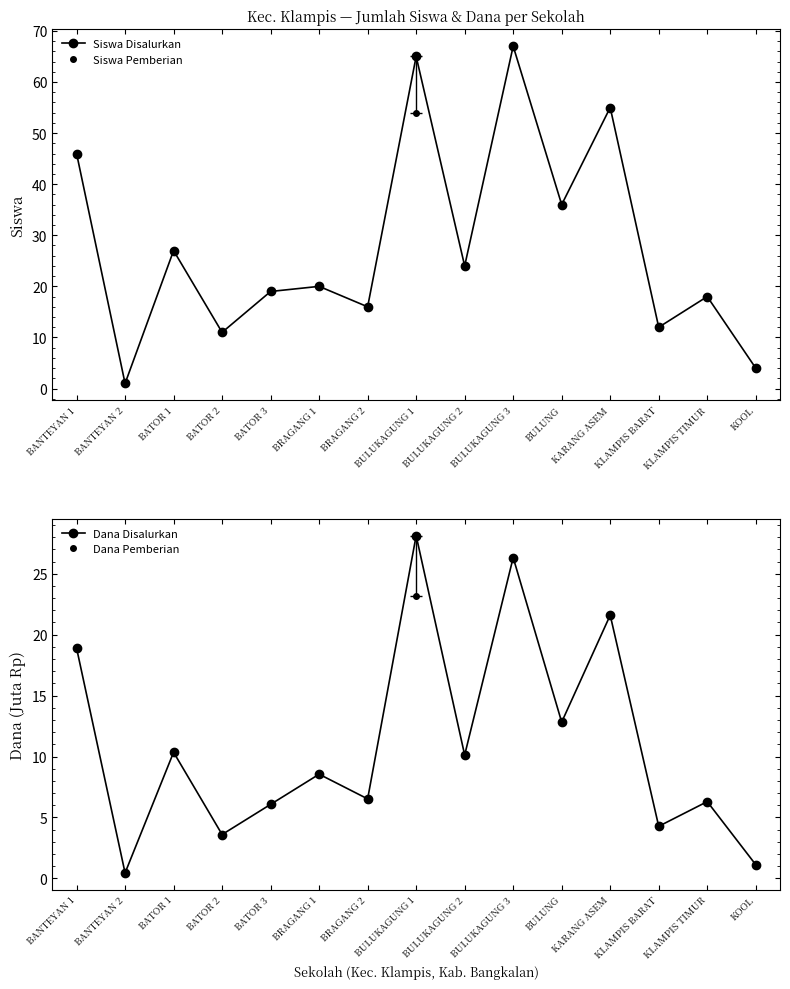

What is the difference between the maximum and second lowest values in the Siswa Disalurkan series?

63